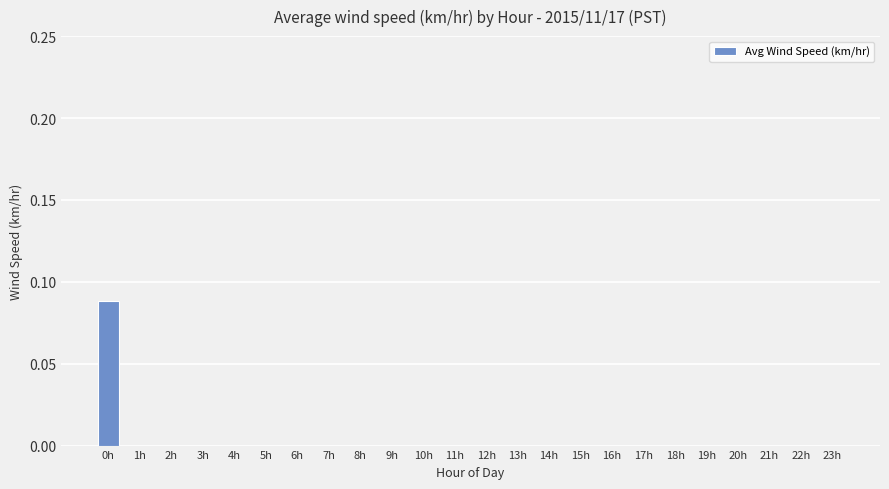

The chart shows a value of 0.0 at 23h. True or false?

True